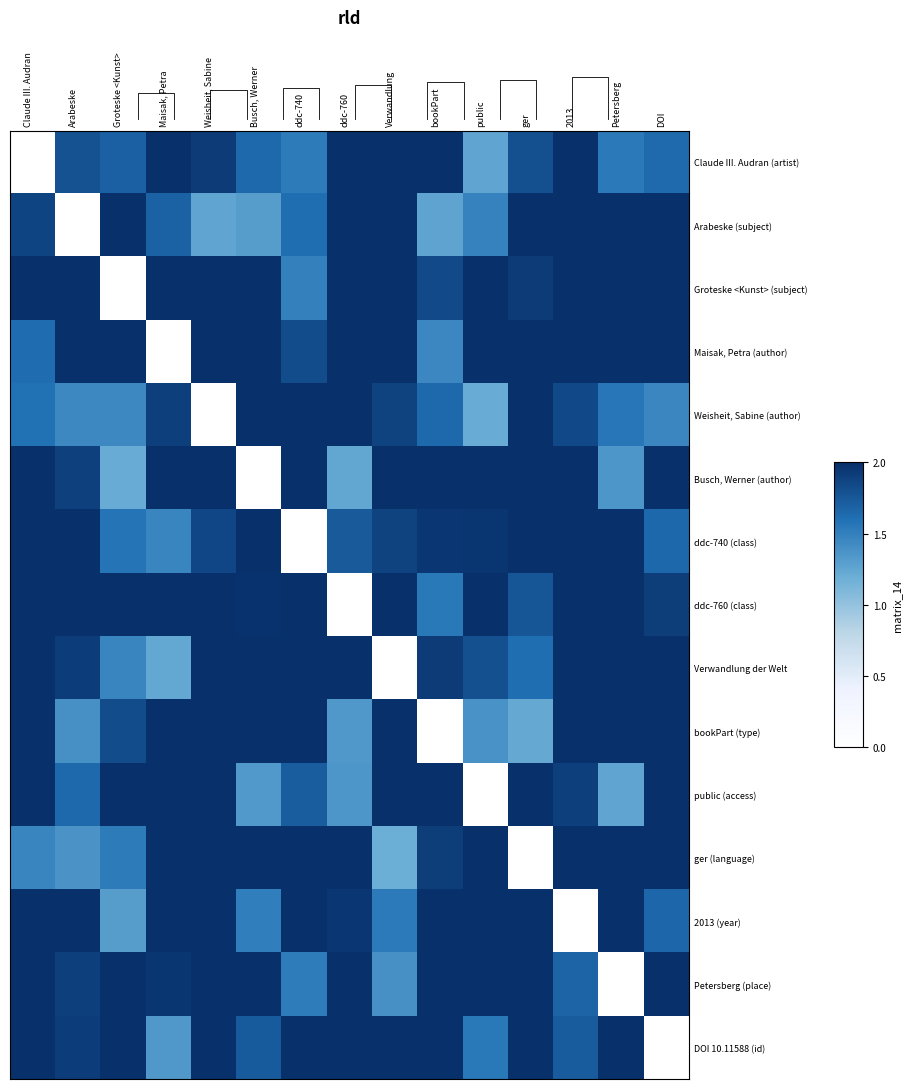

Reading left to right, what are all the values shown in this chart?

Claude III. Audran (artist): Claude III. Audran=0.0	Arabeske=1.8	Groteske <Kunst>=1.7	Maisak, Petra=2.0	Weisheit, Sabine=1.9	Busch, Werner=1.6	ddc-740=1.5	ddc-760=2.0	Verwandlung=2.0	bookPart=2.0	public=1.3	ger=1.8	2013=2.0	Petersberg=1.5	DOI=1.6
Arabeske (subject): Claude III. Audran=1.9	Arabeske=0.0	Groteske <Kunst>=2.0	Maisak, Petra=1.7	Weisheit, Sabine=1.3	Busch, Werner=1.3	ddc-740=1.6	ddc-760=2.0	Verwandlung=2.0	bookPart=1.3	public=1.5	ger=2.0	2013=2.0	Petersberg=2.0	DOI=2.0
Groteske <Kunst> (subject): Claude III. Audran=2.0	Arabeske=2.0	Groteske <Kunst>=0.0	Maisak, Petra=2.0	Weisheit, Sabine=2.0	Busch, Werner=2.0	ddc-740=1.5	ddc-760=2.0	Verwandlung=2.0	bookPart=1.8	public=2.0	ger=1.9	2013=2.0	Petersberg=2.0	DOI=2.0
Maisak, Petra (author): Claude III. Audran=1.6	Arabeske=2.0	Groteske <Kunst>=2.0	Maisak, Petra=0.0	Weisheit, Sabine=2.0	Busch, Werner=2.0	ddc-740=1.8	ddc-760=2.0	Verwandlung=2.0	bookPart=1.5	public=2.0	ger=2.0	2013=2.0	Petersberg=2.0	DOI=2.0
Weisheit, Sabine (author): Claude III. Audran=1.6	Arabeske=1.4	Groteske <Kunst>=1.4	Maisak, Petra=1.9	Weisheit, Sabine=0.0	Busch, Werner=2.0	ddc-740=2.0	ddc-760=2.0	Verwandlung=1.9	bookPart=1.6	public=1.2	ger=2.0	2013=1.8	Petersberg=1.6	DOI=1.5
Busch, Werner (author): Claude III. Audran=2.0	Arabeske=1.9	Groteske <Kunst>=1.2	Maisak, Petra=2.0	Weisheit, Sabine=2.0	Busch, Werner=0.0	ddc-740=2.0	ddc-760=1.2	Verwandlung=2.0	bookPart=2.0	public=2.0	ger=2.0	2013=2.0	Petersberg=1.4	DOI=2.0
ddc-740 (class): Claude III. Audran=2.0	Arabeske=2.0	Groteske <Kunst>=1.6	Maisak, Petra=1.5	Weisheit, Sabine=1.9	Busch, Werner=2.0	ddc-740=0.0	ddc-760=1.7	Verwandlung=1.9	bookPart=1.9	public=2.0	ger=2.0	2013=2.0	Petersberg=2.0	DOI=1.6
ddc-760 (class): Claude III. Audran=2.0	Arabeske=2.0	Groteske <Kunst>=2.0	Maisak, Petra=2.0	Weisheit, Sabine=2.0	Busch, Werner=2.0	ddc-740=2.0	ddc-760=0.0	Verwandlung=2.0	bookPart=1.6	public=2.0	ger=1.8	2013=2.0	Petersberg=2.0	DOI=1.9
Verwandlung der Welt: Claude III. Audran=2.0	Arabeske=1.9	Groteske <Kunst>=1.5	Maisak, Petra=1.2	Weisheit, Sabine=2.0	Busch, Werner=2.0	ddc-740=2.0	ddc-760=2.0	Verwandlung=0.0	bookPart=1.9	public=1.8	ger=1.6	2013=2.0	Petersberg=2.0	DOI=2.0
bookPart (type): Claude III. Audran=2.0	Arabeske=1.4	Groteske <Kunst>=1.8	Maisak, Petra=2.0	Weisheit, Sabine=2.0	Busch, Werner=2.0	ddc-740=2.0	ddc-760=1.3	Verwandlung=2.0	bookPart=0.0	public=1.4	ger=1.2	2013=2.0	Petersberg=2.0	DOI=2.0
public (access): Claude III. Audran=2.0	Arabeske=1.6	Groteske <Kunst>=2.0	Maisak, Petra=2.0	Weisheit, Sabine=2.0	Busch, Werner=1.3	ddc-740=1.7	ddc-760=1.4	Verwandlung=2.0	bookPart=2.0	public=0.0	ger=2.0	2013=1.9	Petersberg=1.3	DOI=2.0
ger (language): Claude III. Audran=1.5	Arabeske=1.4	Groteske <Kunst>=1.5	Maisak, Petra=2.0	Weisheit, Sabine=2.0	Busch, Werner=2.0	ddc-740=2.0	ddc-760=2.0	Verwandlung=1.2	bookPart=1.9	public=2.0	ger=0.0	2013=2.0	Petersberg=2.0	DOI=2.0
2013 (year): Claude III. Audran=2.0	Arabeske=2.0	Groteske <Kunst>=1.3	Maisak, Petra=2.0	Weisheit, Sabine=2.0	Busch, Werner=1.5	ddc-740=2.0	ddc-760=2.0	Verwandlung=1.5	bookPart=2.0	public=2.0	ger=2.0	2013=0.0	Petersberg=2.0	DOI=1.7
Petersberg (place): Claude III. Audran=2.0	Arabeske=1.9	Groteske <Kunst>=2.0	Maisak, Petra=2.0	Weisheit, Sabine=2.0	Busch, Werner=2.0	ddc-740=1.5	ddc-760=2.0	Verwandlung=1.4	bookPart=2.0	public=2.0	ger=2.0	2013=1.7	Petersberg=0.0	DOI=2.0
DOI 10.11588 (id): Claude III. Audran=2.0	Arabeske=1.9	Groteske <Kunst>=2.0	Maisak, Petra=1.3	Weisheit, Sabine=2.0	Busch, Werner=1.7	ddc-740=2.0	ddc-760=2.0	Verwandlung=2.0	bookPart=2.0	public=1.5	ger=2.0	2013=1.7	Petersberg=2.0	DOI=0.0